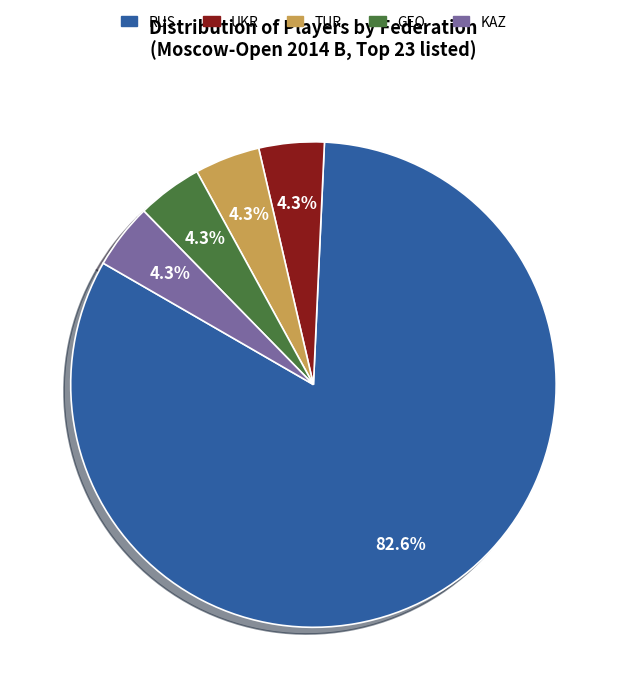

To the nearest percent, what is the combined percentage of GEO and KAZ?

9%